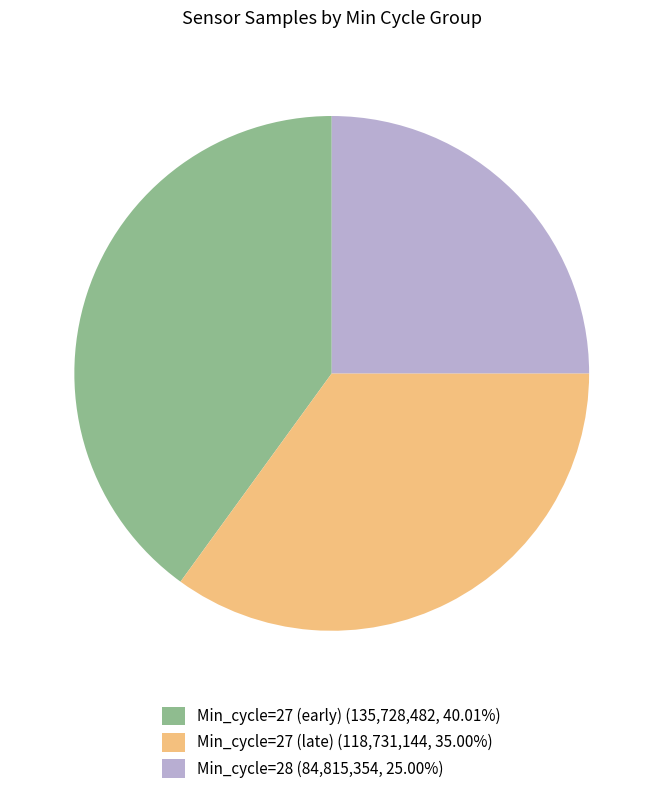

Is there a majority slice in this chart?

No